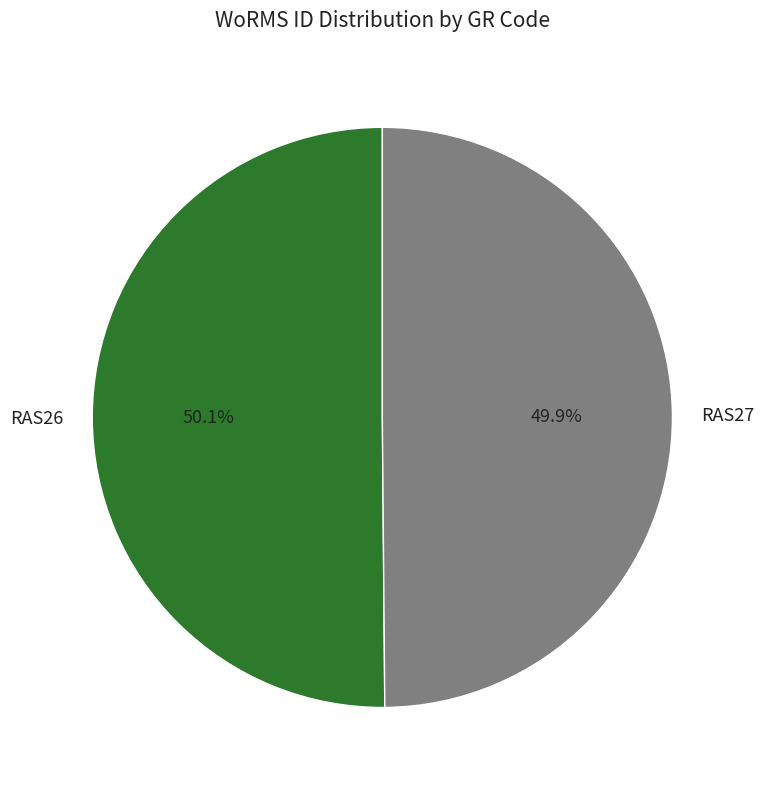

What is the ratio of the value at RAS27 to the value at RAS26?

1.0